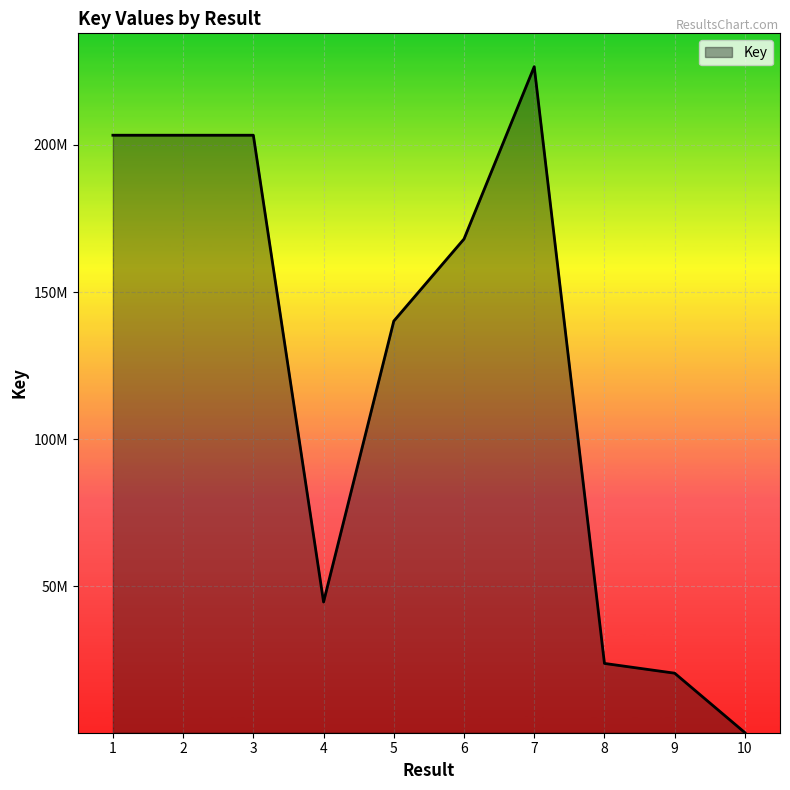

What is the sum of all values?

1233911343